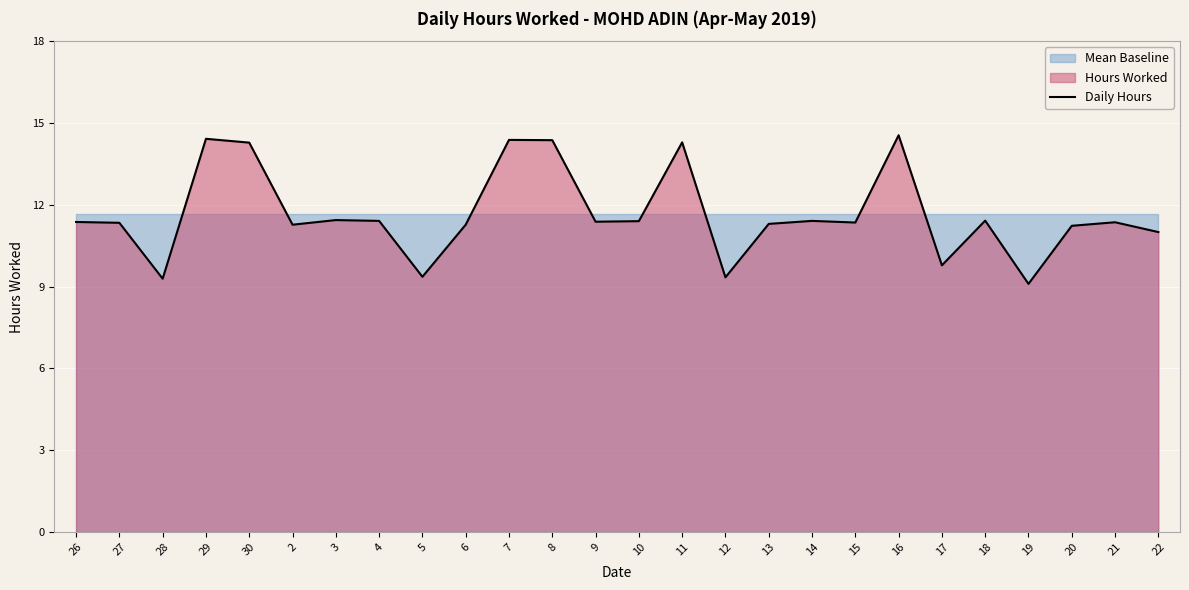

Where does the data first go above 11?

26